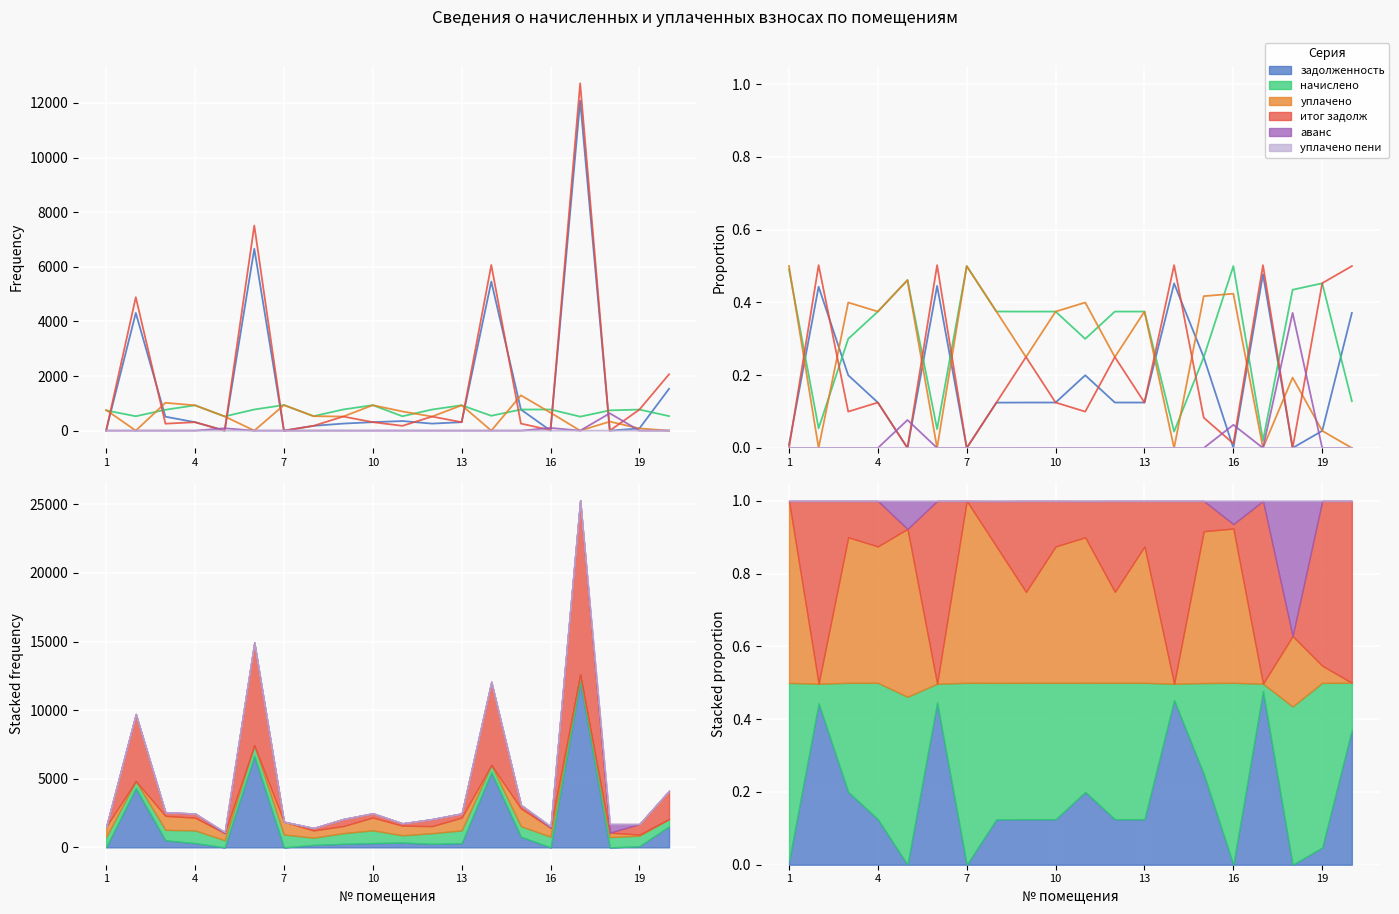

Is this an area chart (filled region under the line)?

No